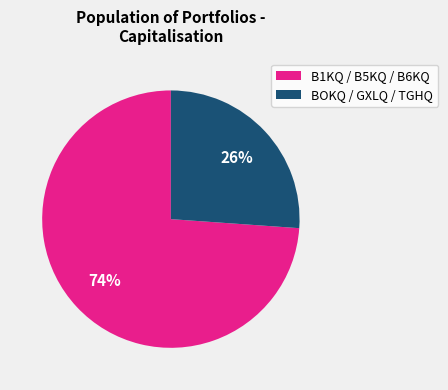

To the nearest percent, what is the average slice percentage?

50%